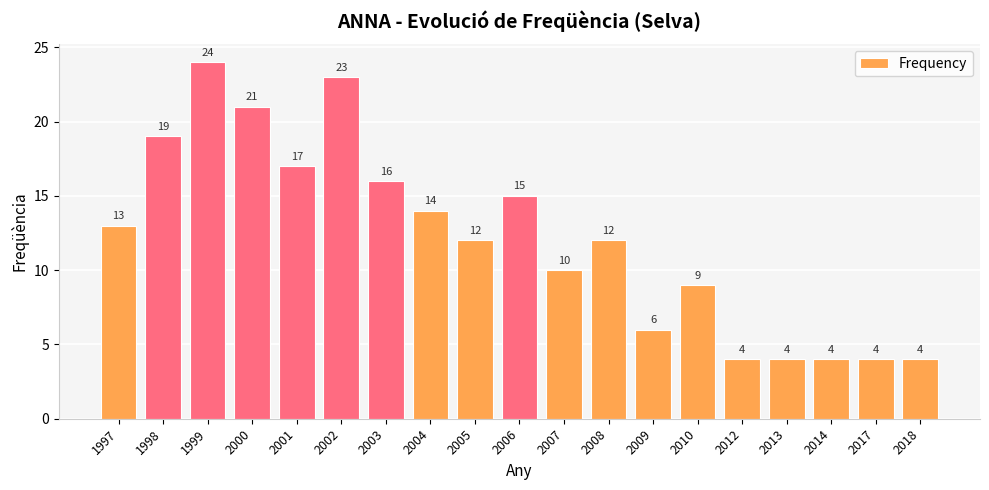

Reading left to right, extract all data points from this chart.

1997=13	1998=19	1999=24	2000=21	2001=17	2002=23	2003=16	2004=14	2005=12	2006=15	2007=10	2008=12	2009=6	2010=9	2012=4	2013=4	2014=4	2017=4	2018=4